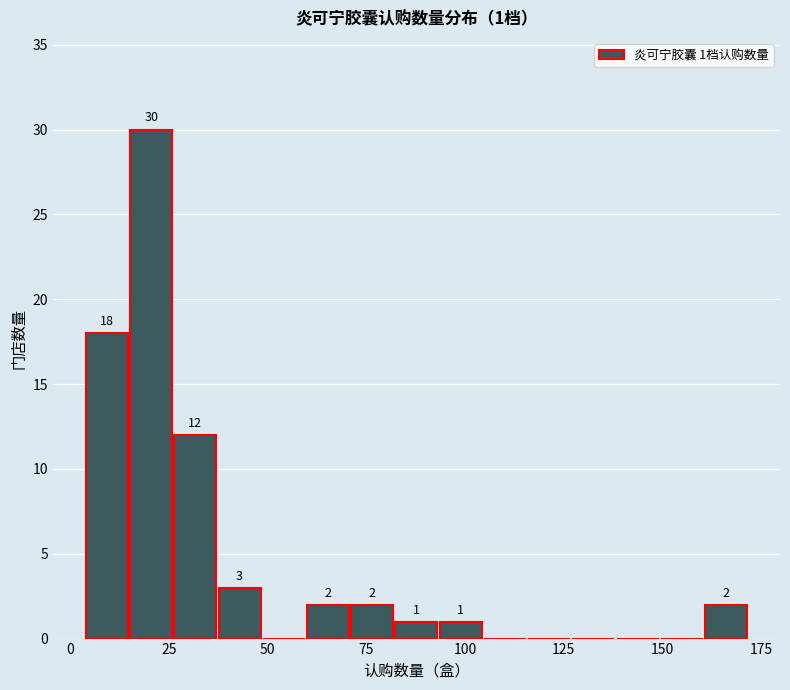

Read against the x-axis, roughly where is the centre of the tallest bar?

20